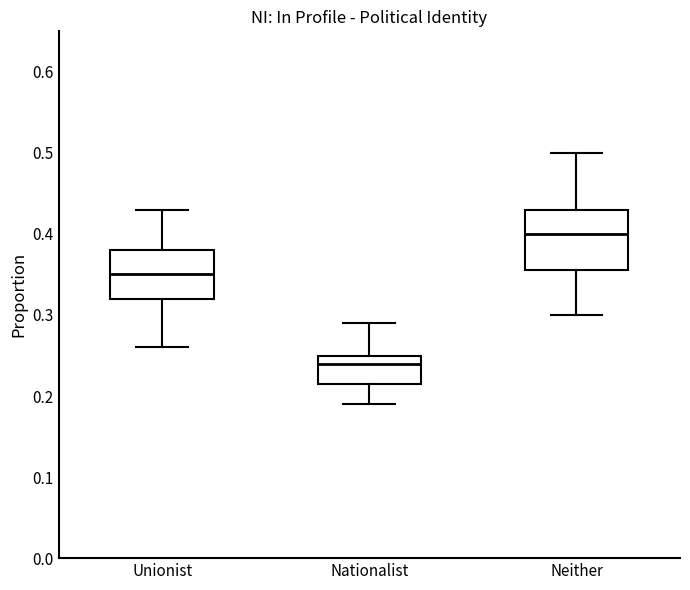

Which box has the lowest median line?

Nationalist